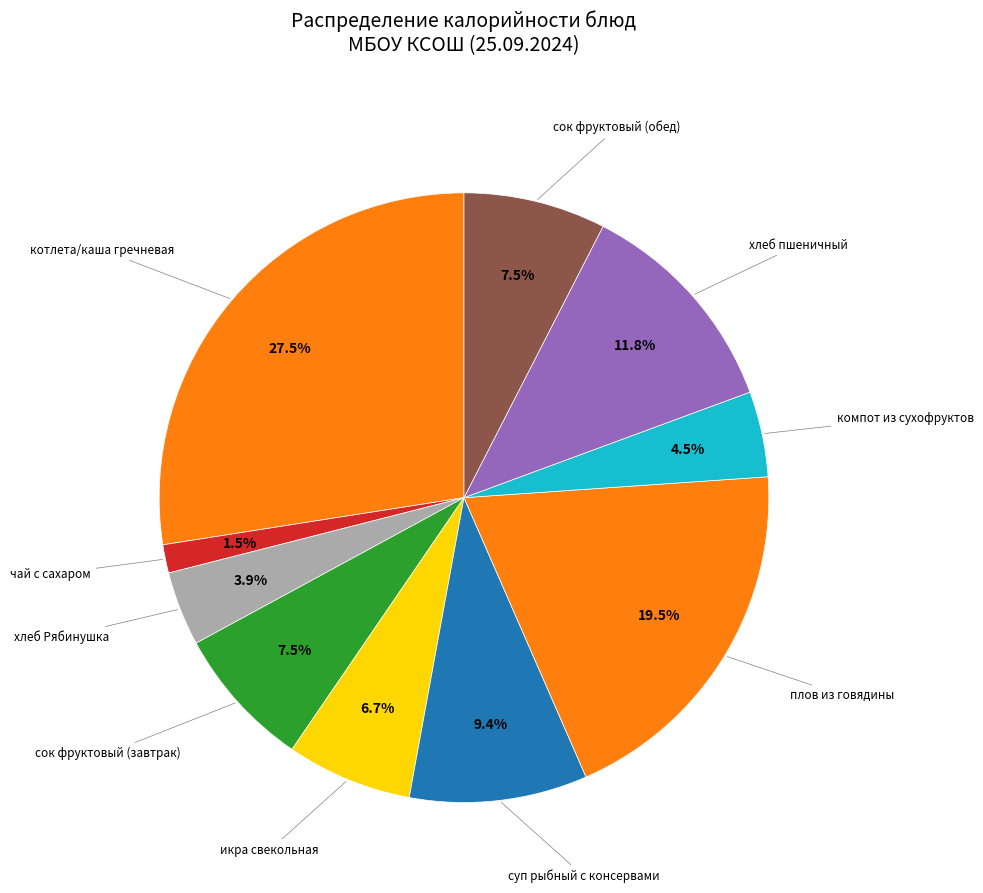

Rank the categories by value from highest to lowest.

котлета/каша гречневая, плов из говядины, хлеб пшеничный, суп рыбный с консервами, сок фруктовый (завтрак), сок фруктовый (обед), икра свекольная, компот из сухофруктов, хлеб Рябинушка, чай с сахаром